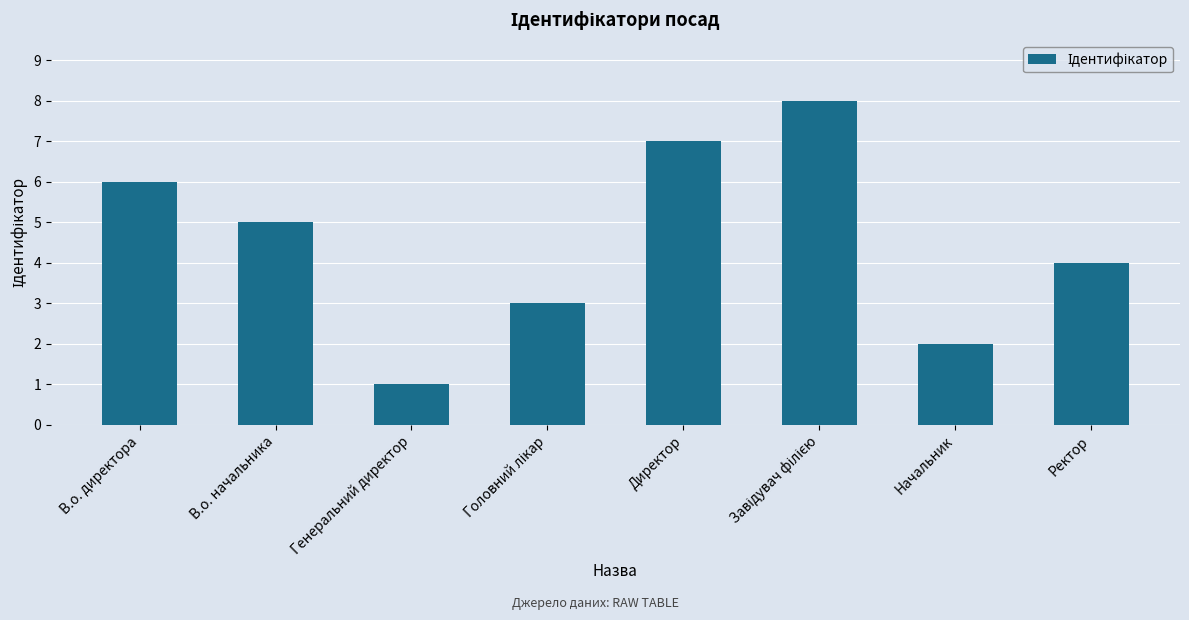

What is the change in value from В.о. директора to Генеральний директор?

-5